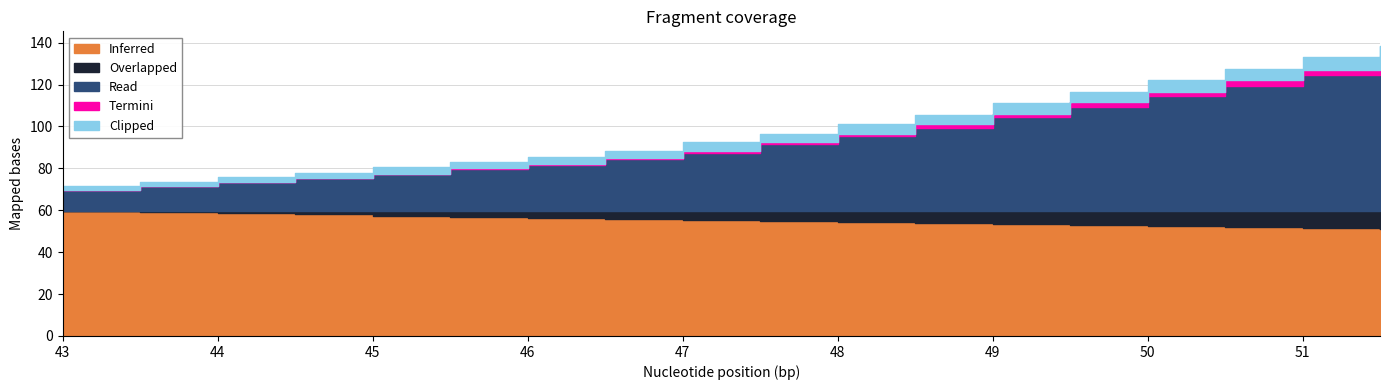

How many Termini values are between 0 and 2?

15